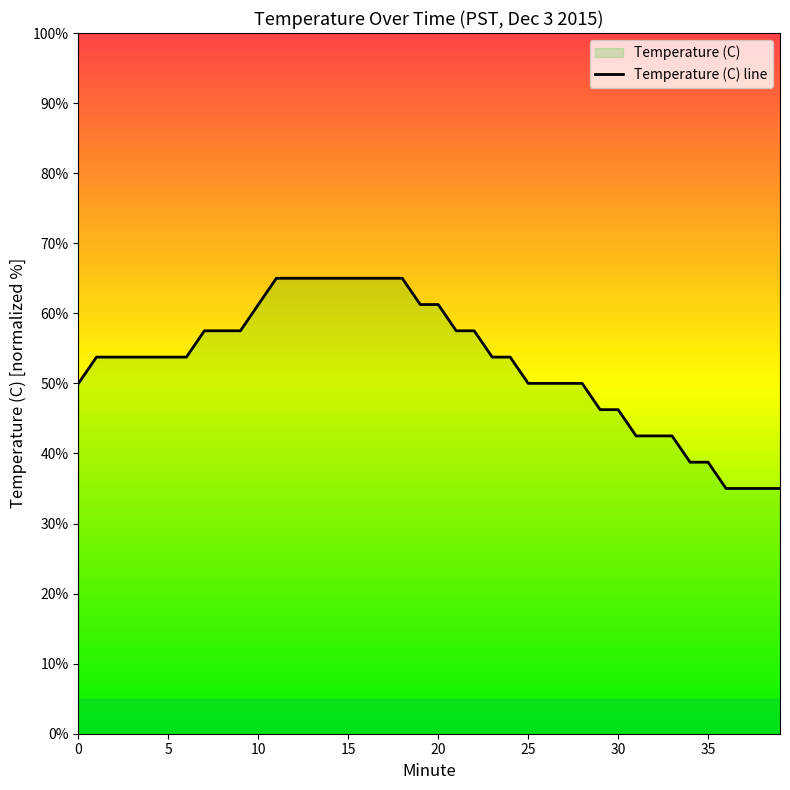

Does the chart display data point markers on the line(s)?

No